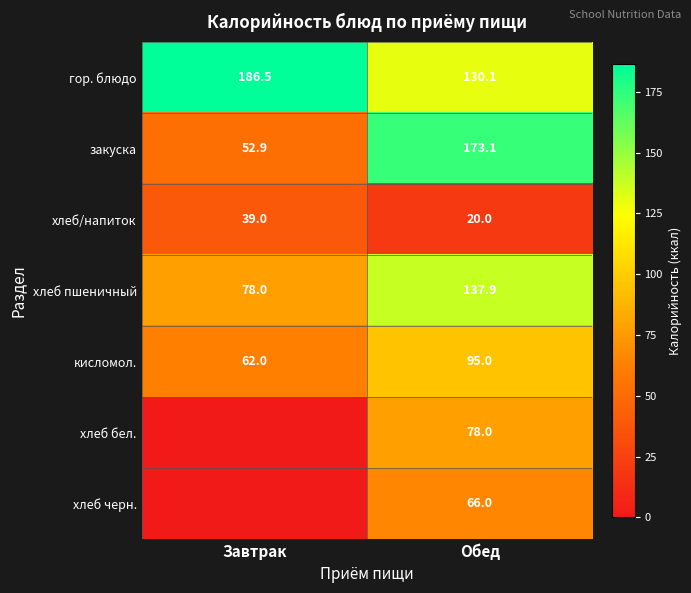

What is the difference between the highest and lowest values at Обед?

153.1